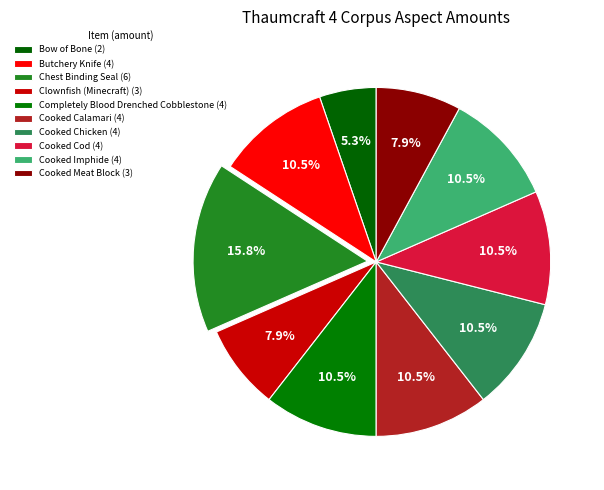

How many slices are in this pie chart?

10